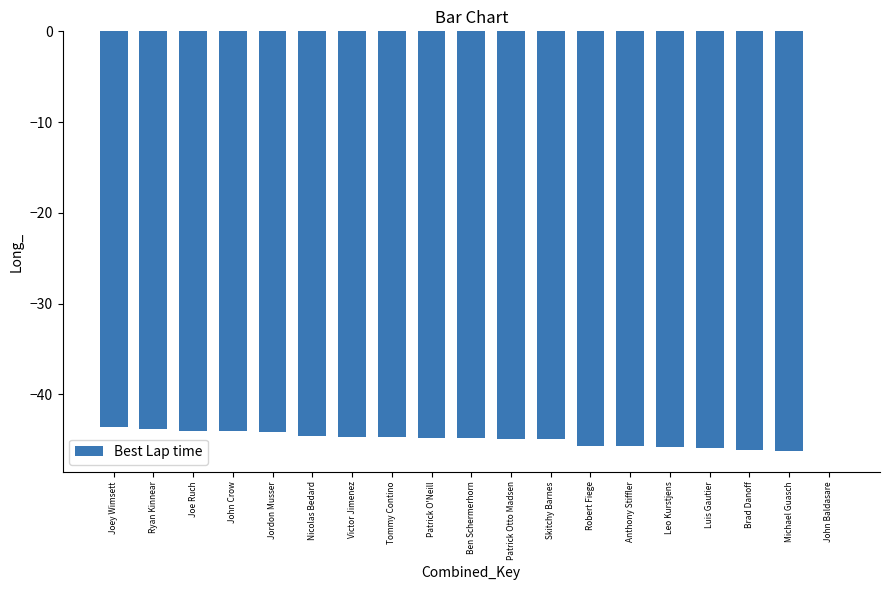

The value at Ryan Kinnear is -43.8. True or false?

True